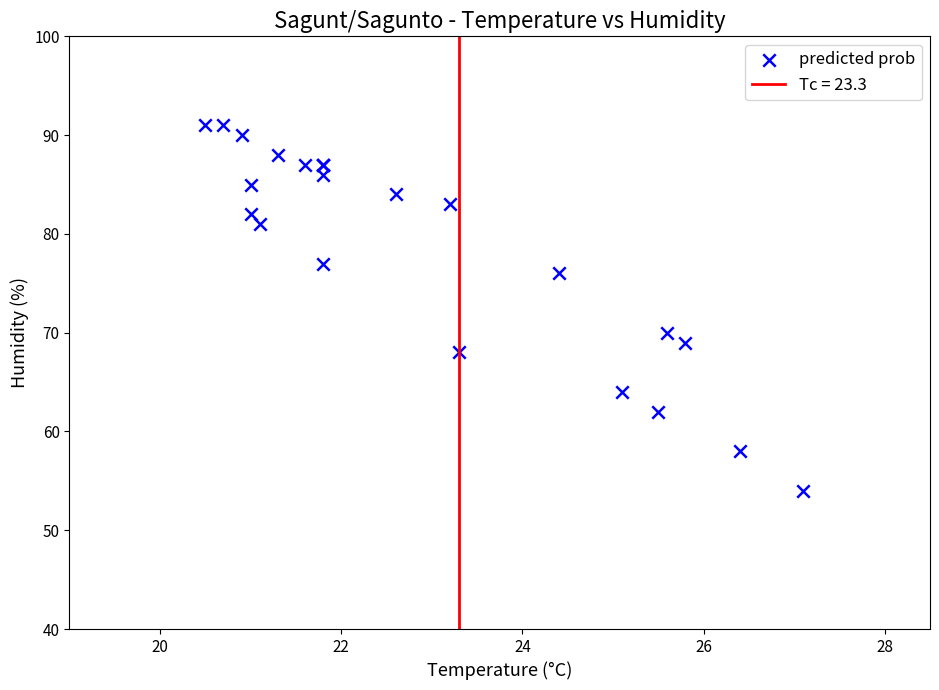

What Y value in the scatter plot is closest to 72?

70